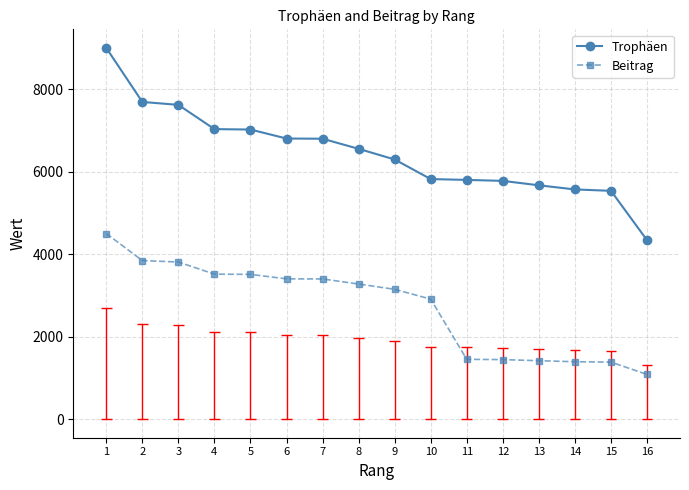

Rank the series by their average value, from highest to lowest.

Trophäen, Beitrag